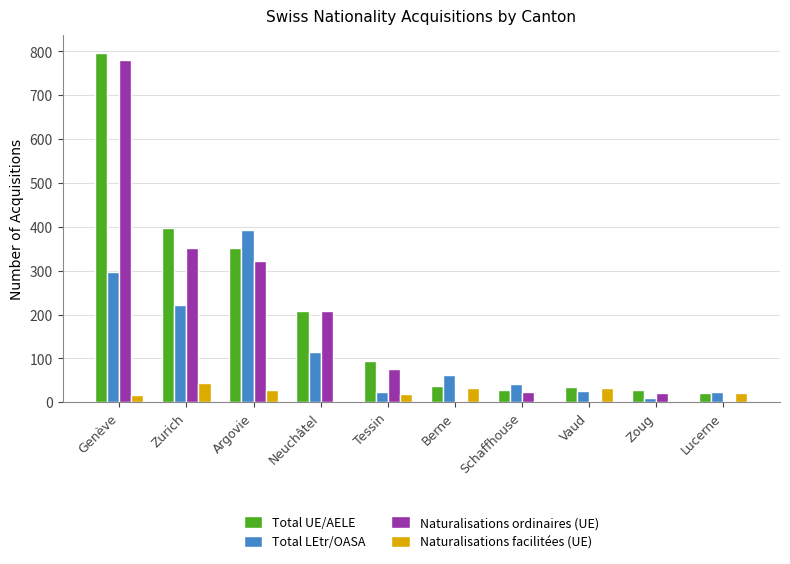

At which category is the sum across all series the highest?

Genève